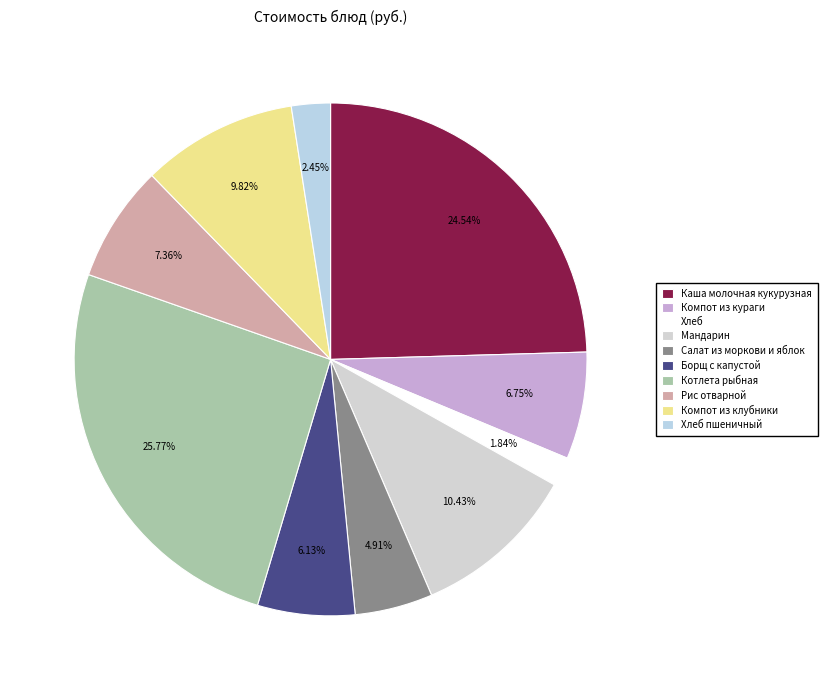

Count the number of slices in the pie.

10